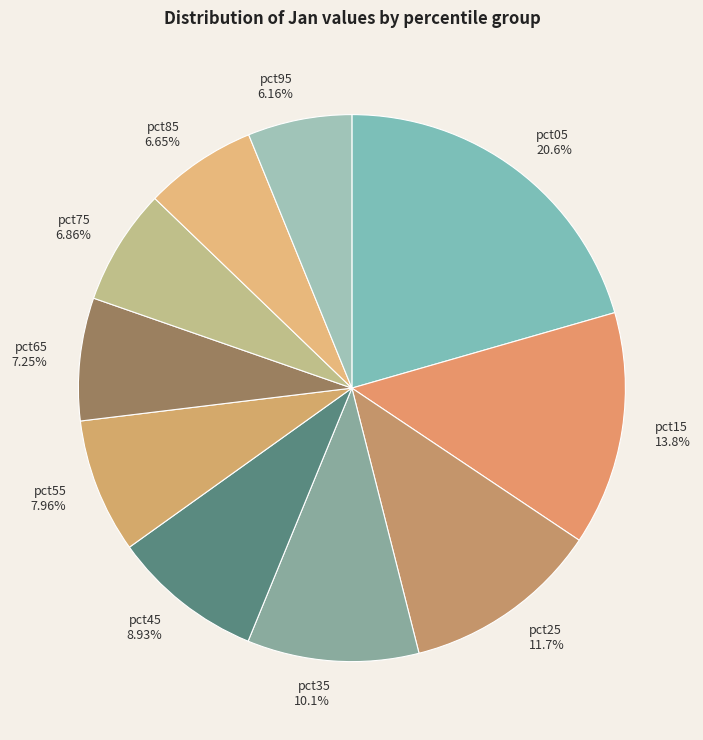

Which has a higher value, pct65 or pct45?

pct45